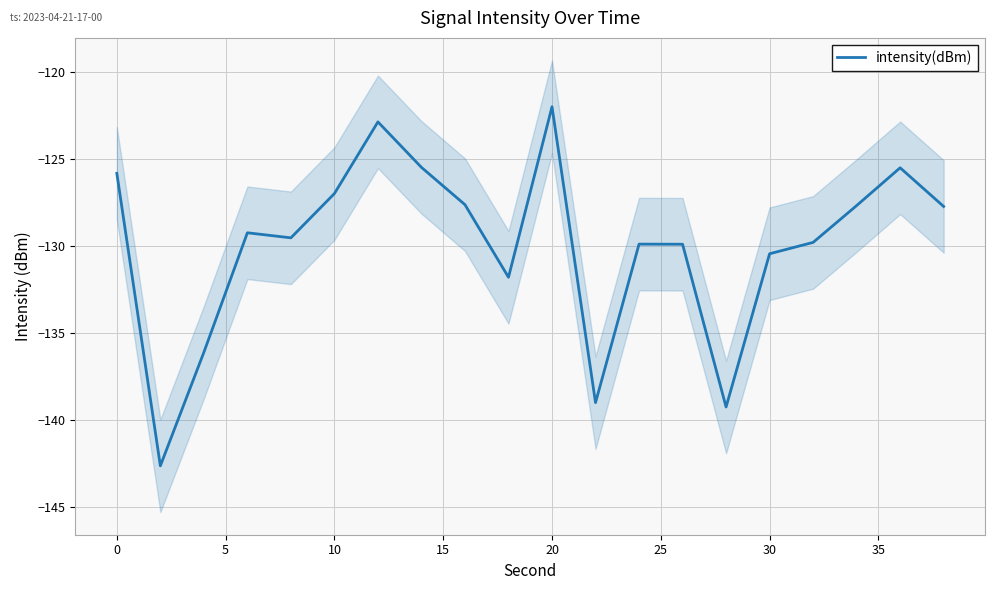

What is the smallest value displayed?

-142.6